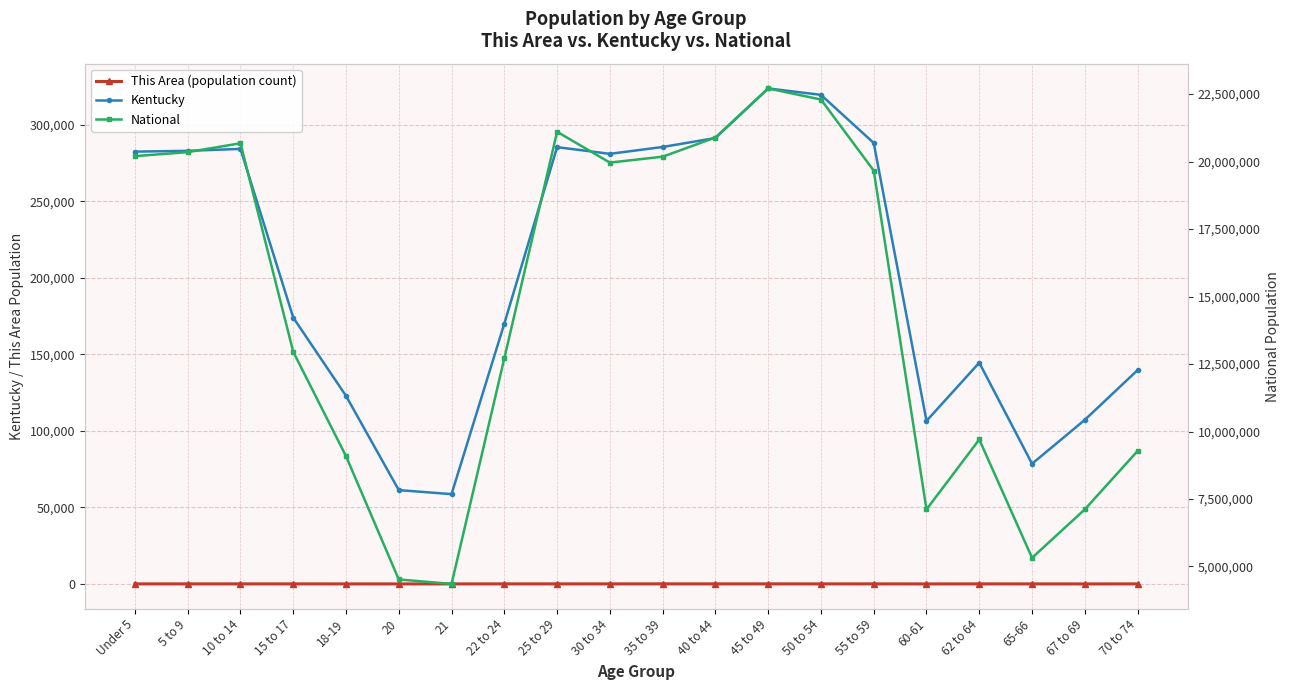

Which has a higher value, 40 to 44 or 55 to 59?

40 to 44